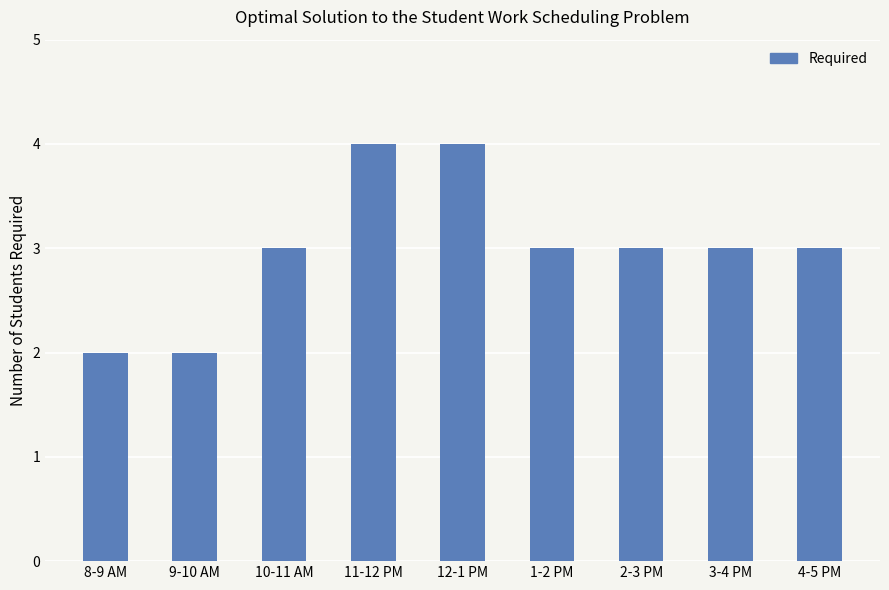

What is the difference between the maximum and minimum values?

2